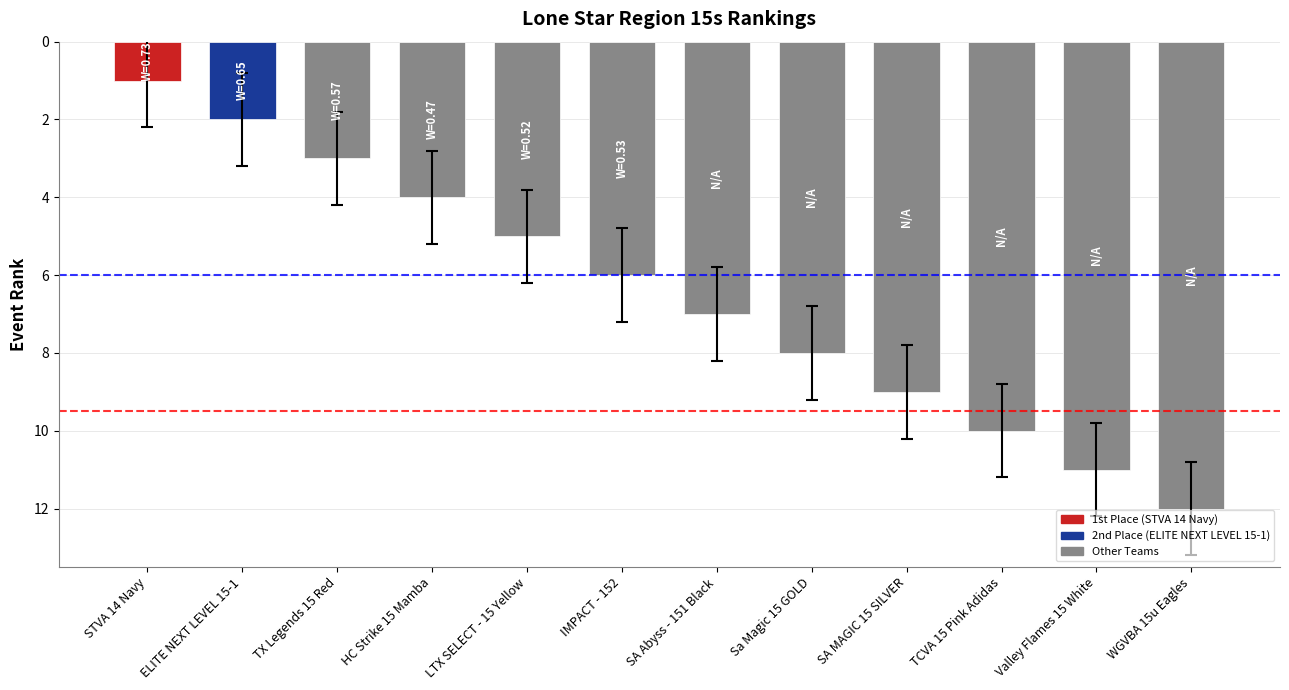

Between WGVBA 15u Eagles and IMPACT - 152, which is larger?

WGVBA 15u Eagles